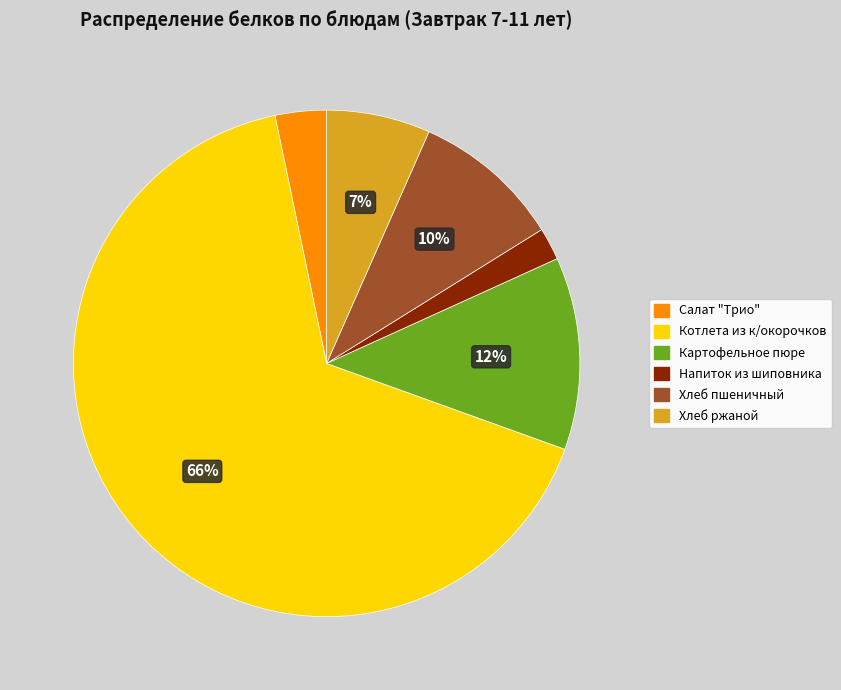

Is it true that Котлета из к/окорочков is 66% of the pie?

True